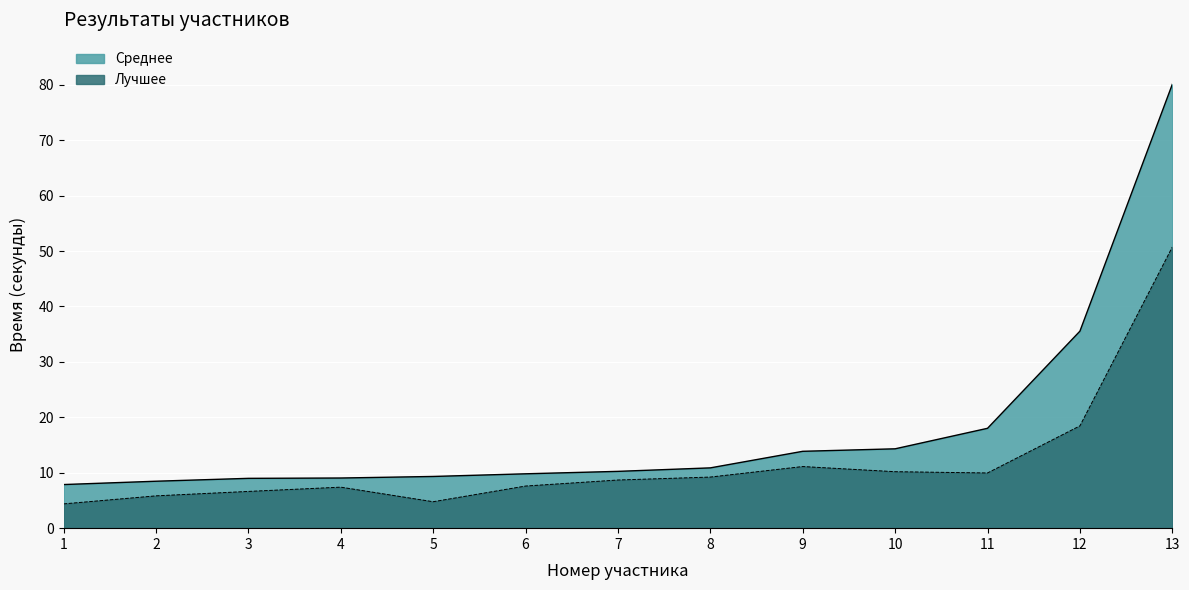

Where does the Лучшее series first go above 8?

7